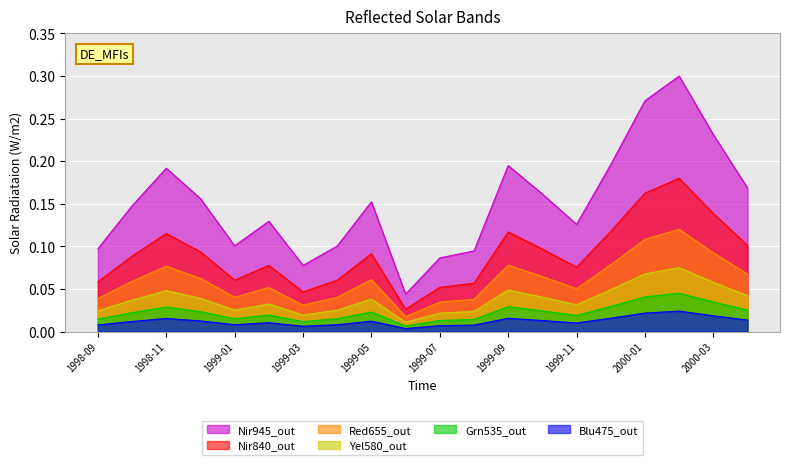

The value at 1999-06 is 0.0. True or false?

False